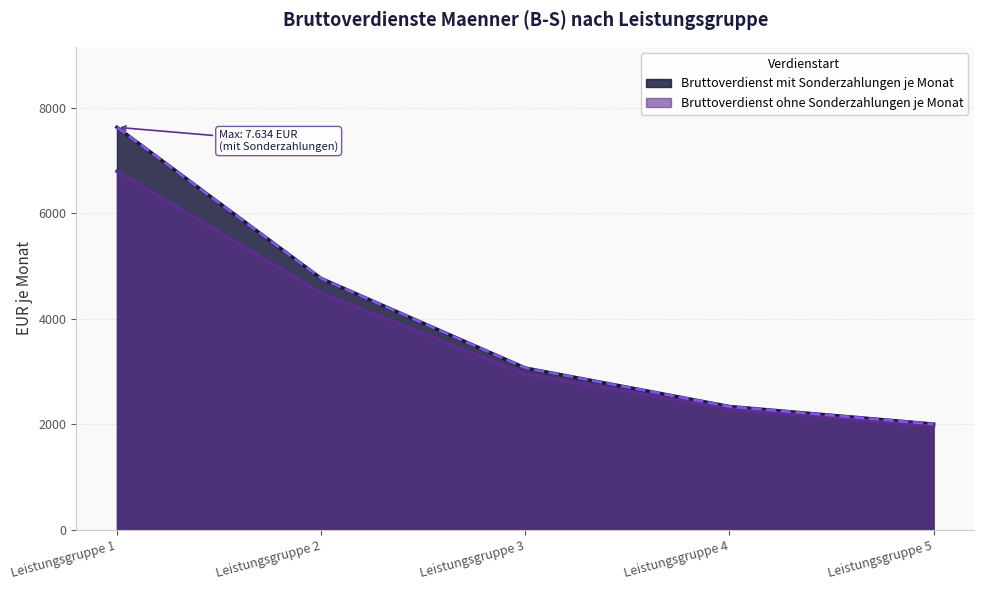

What is the value of the Bruttoverdienst mit Sonderzahlungen je Monat point at the 4th from the left?

2341